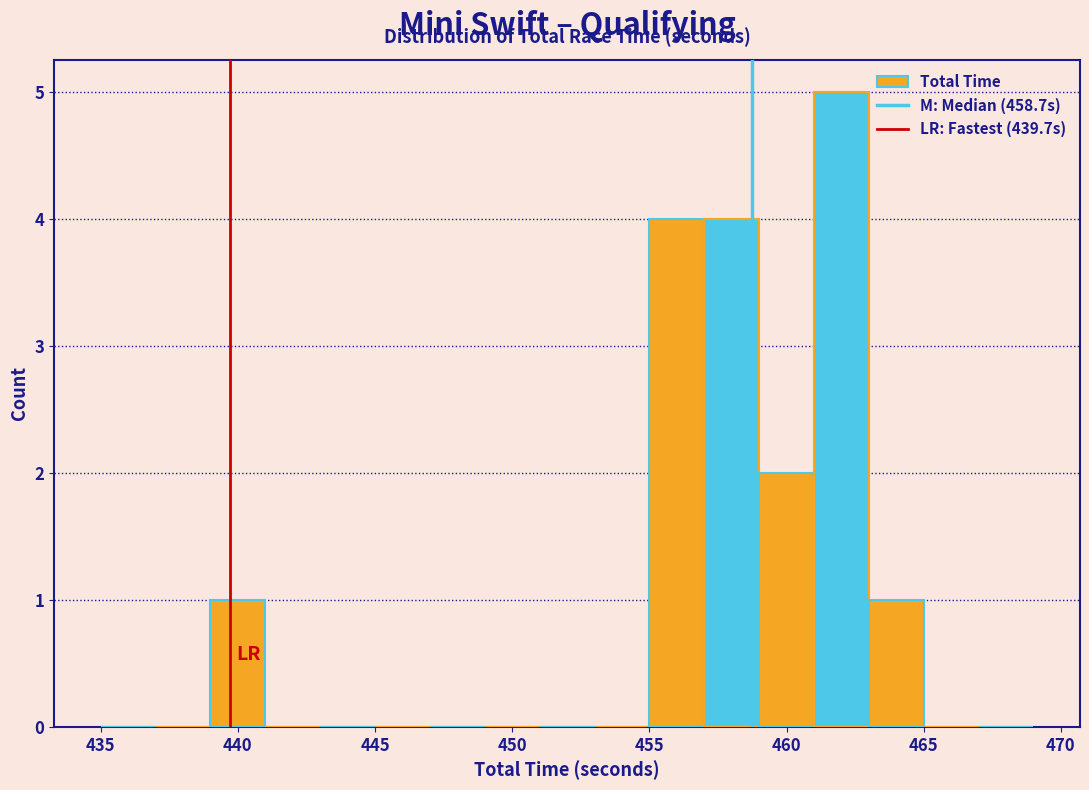

Reading left to right, transcribe this chart: for each bar, give the range it covers on the x-axis and its height. The values are not printed on the chart, so give them approximately, as read against the axis.

435 to 437: 0
437 to 439: 0
439 to 441: 1
441 to 443: 0
443 to 445: 0
445 to 447: 0
447 to 449: 0
449 to 451: 0
451 to 453: 0
453 to 455: 0
455 to 457: 4
457 to 459: 4
459 to 461: 2
461 to 463: 5
463 to 465: 1
465 to 467: 0
467 to 469: 0